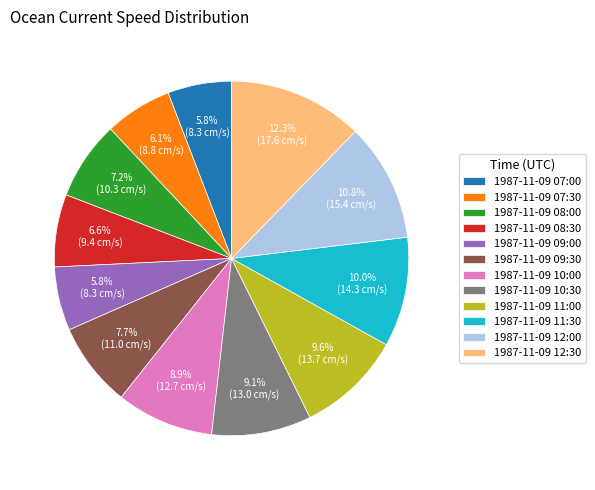

To the nearest percent, what percentage of the pie is 1987-11-09 12:30?

12%